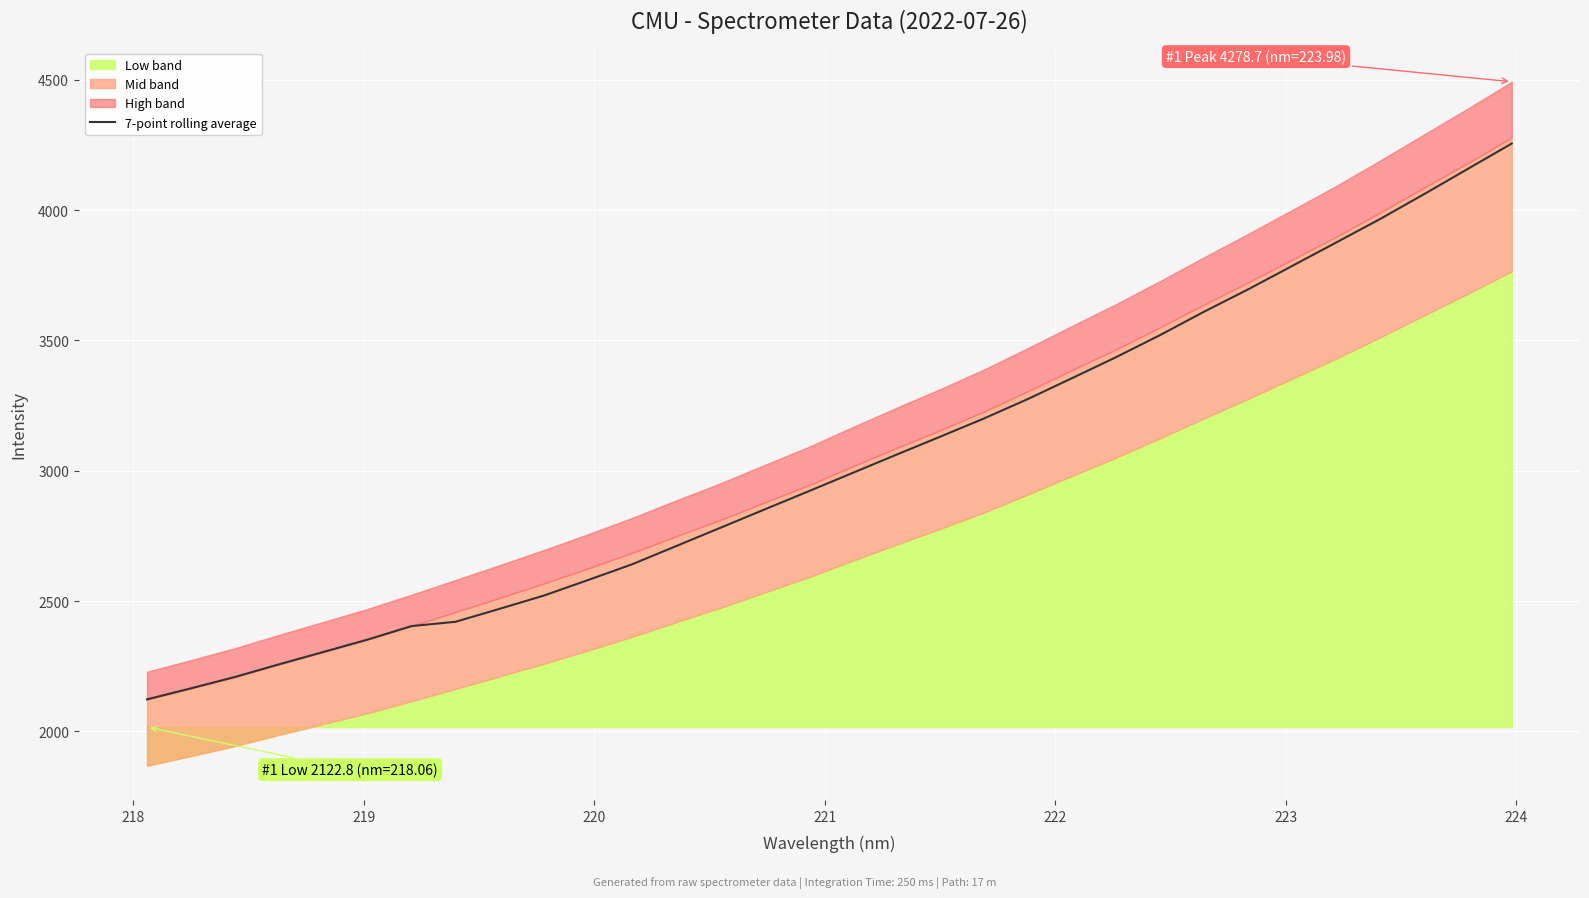

Reading right to left, list all the values displayed in this chart.

4255.6	4158.2	4060.8	3965.4	3875.2	3785.3	3695.5	3610.0	3520.2	3435.6	3355.1	3275.3	3200.5	3130.2	3060.8	2990.5	2920.1	2850.4	2780.2	2710.3	2640.5	2580.1	2520.8	2470.2	2420.5	2404.0	2352.0	2304.6	2257.6	2209.0	2165.3	2122.8